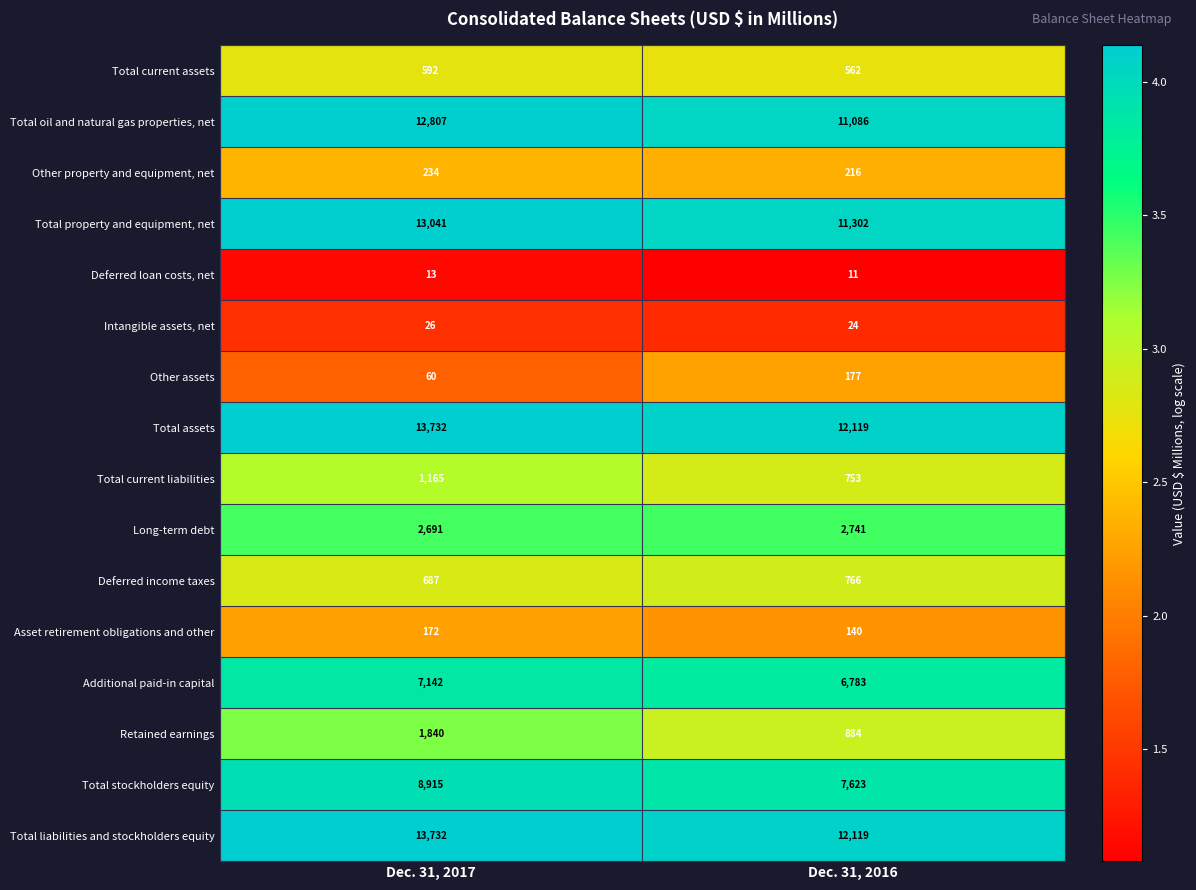

Which category has the lowest value across all series?

Dec. 31, 2016